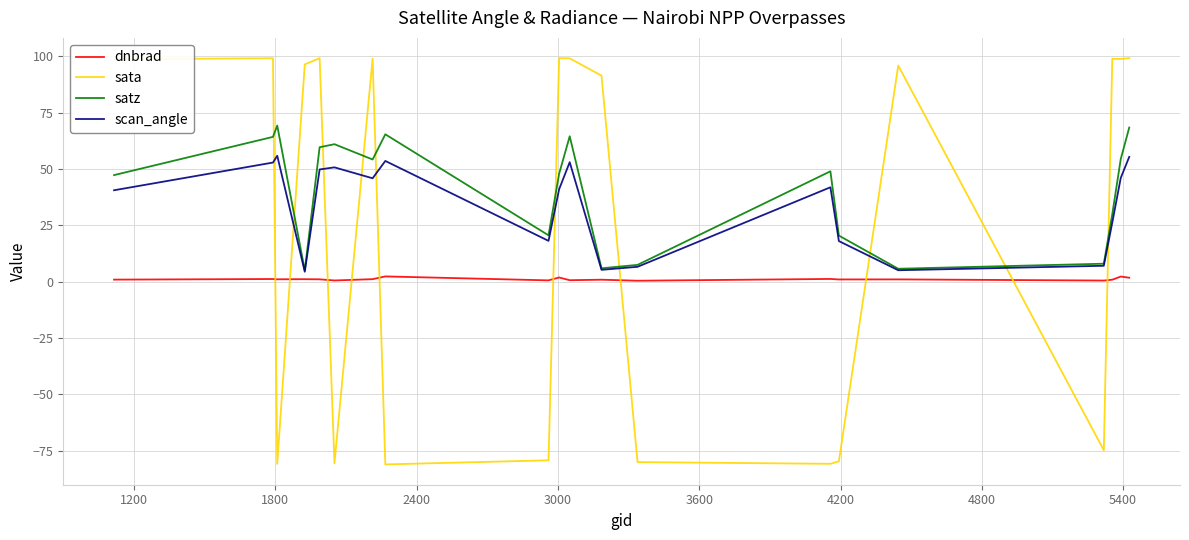

Which series has the largest range (max minus min)?

sata